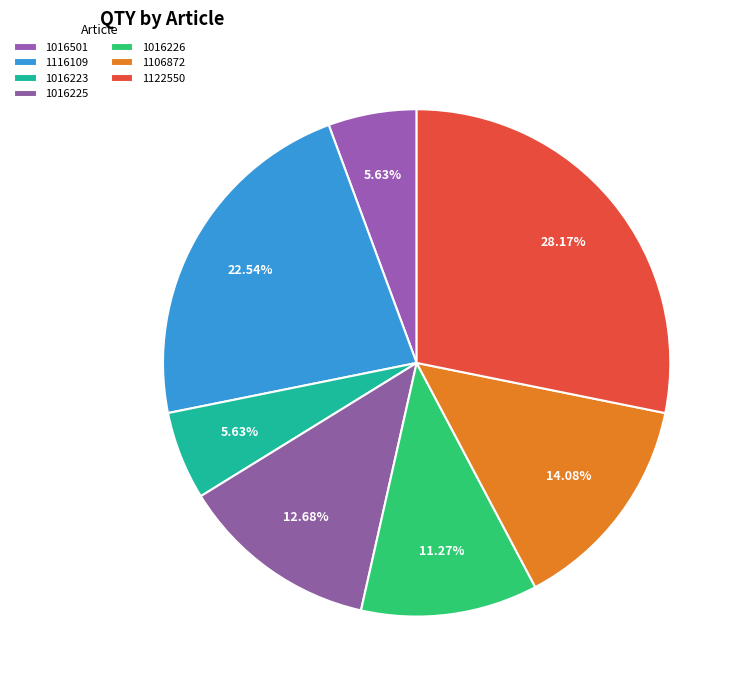

Does any single category account for the majority?

No